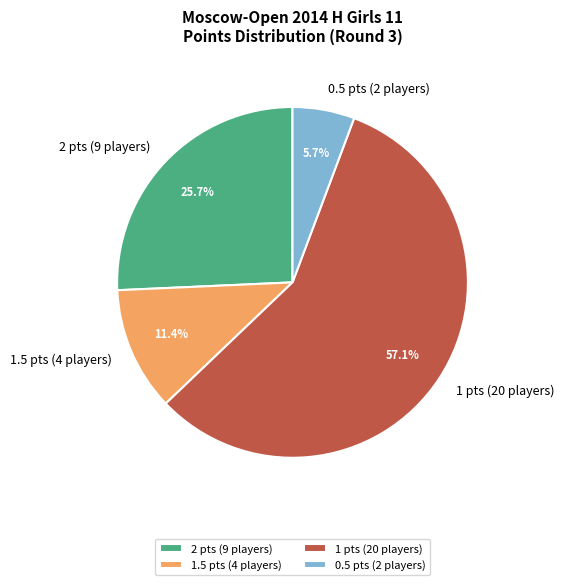

Which has a higher value, 2 pts (9 players) or 0.5 pts (2 players)?

2 pts (9 players)